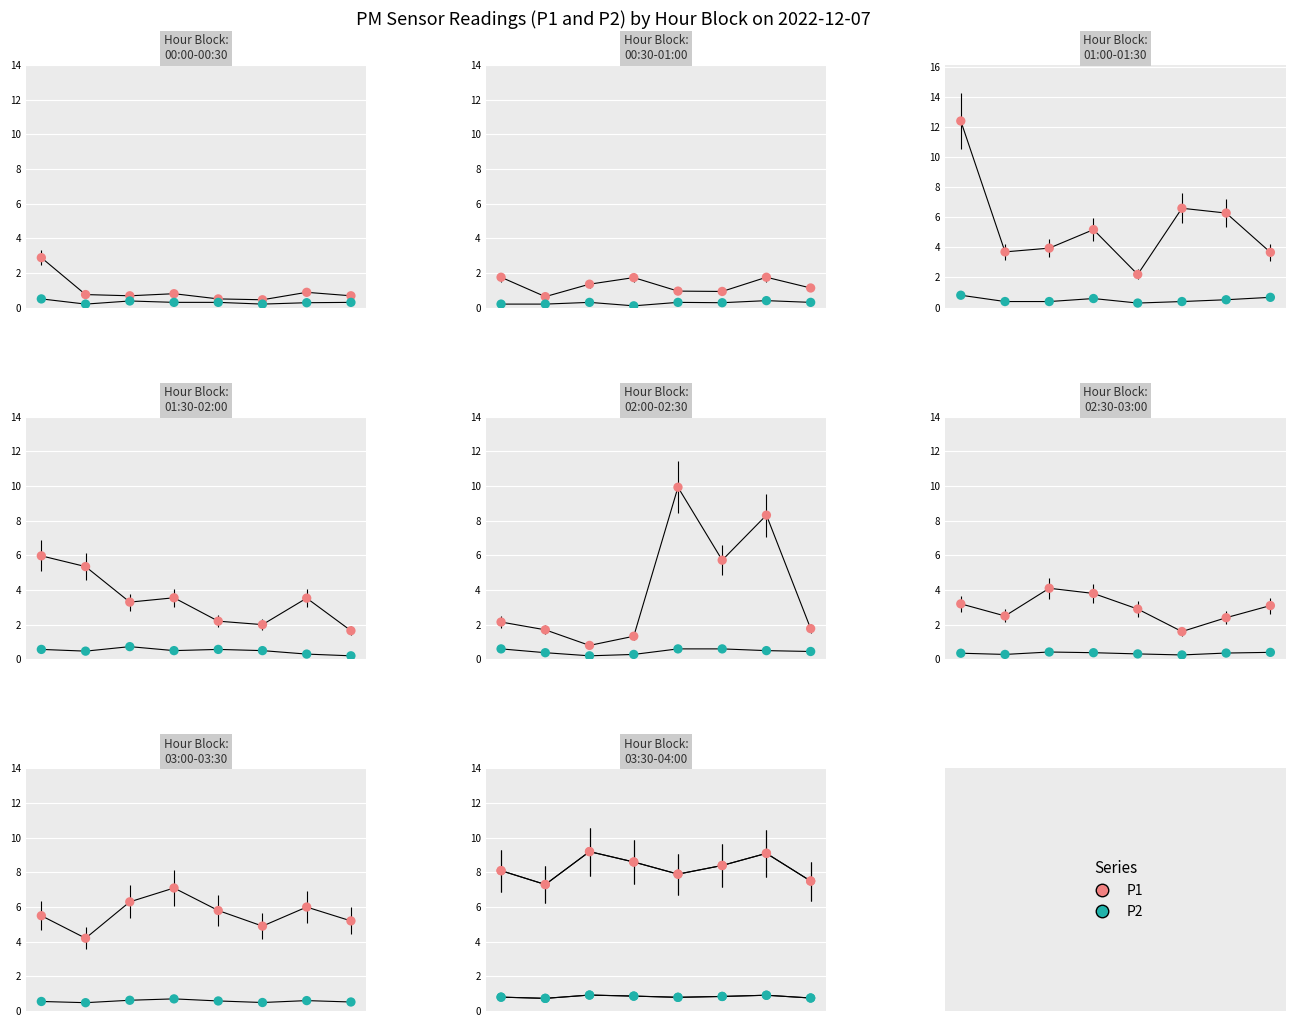

At which category is the sum across all series the highest?

2